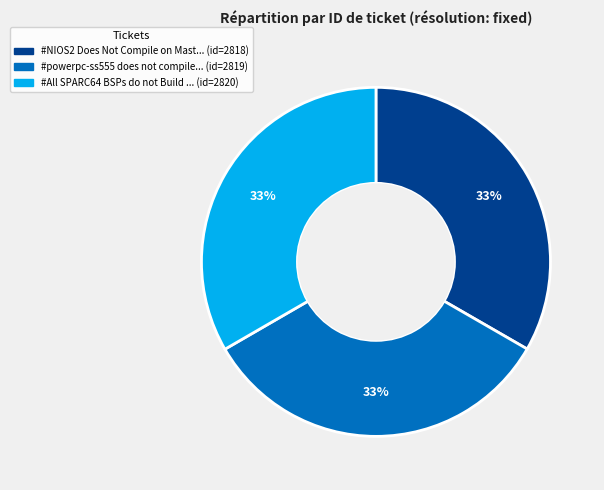

Does any single category account for the majority?

No